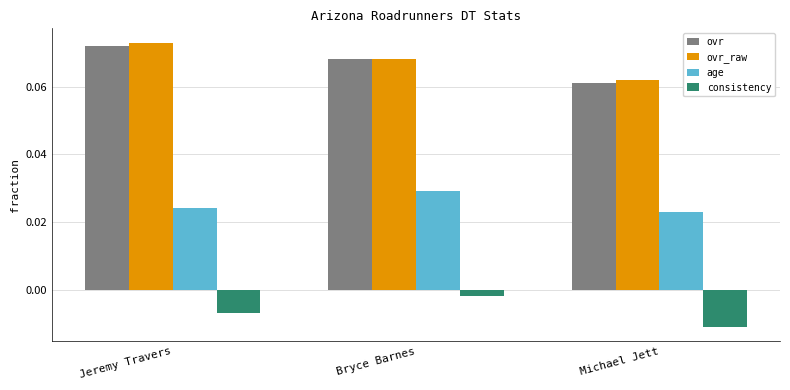

At which label is ovr_raw closest to 0?

Michael Jett